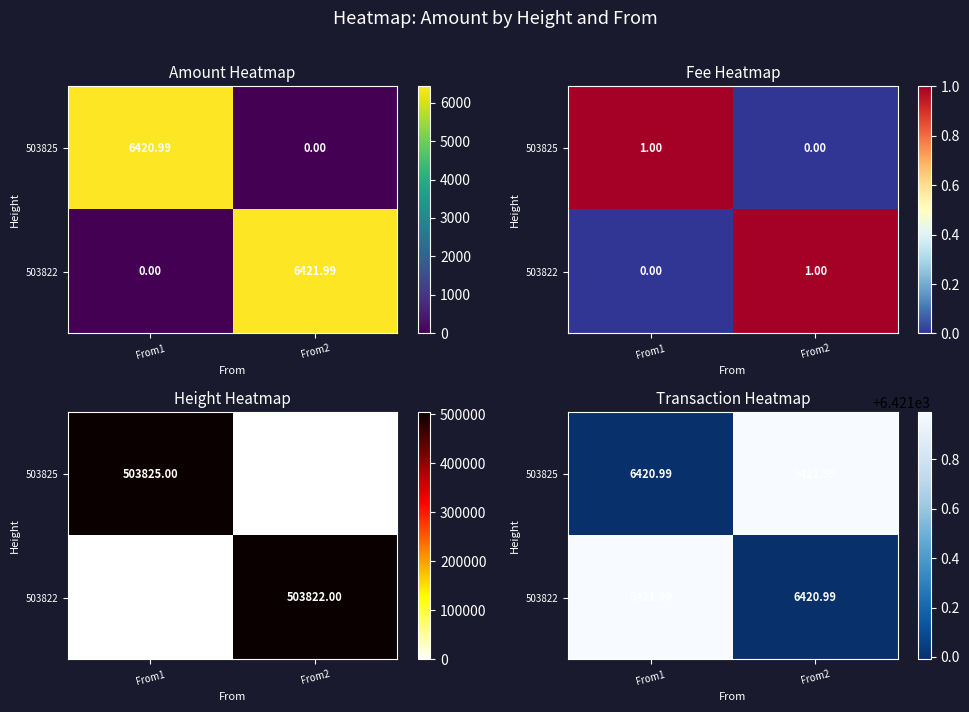

Count the number of categories in the chart.

2